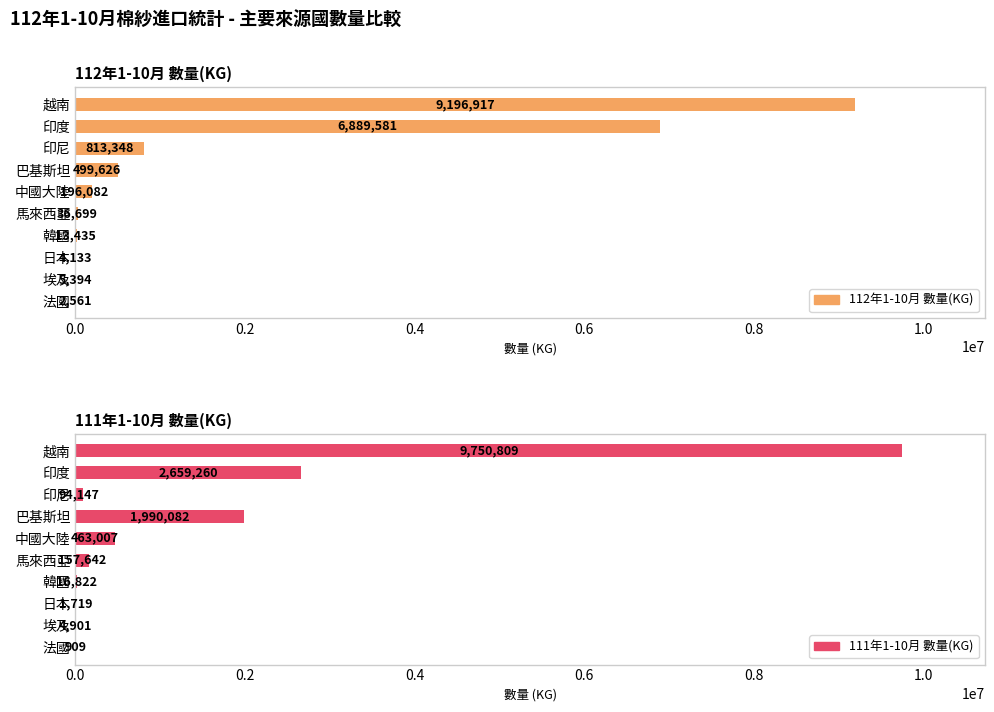

Does the chart contain any negative values?

No